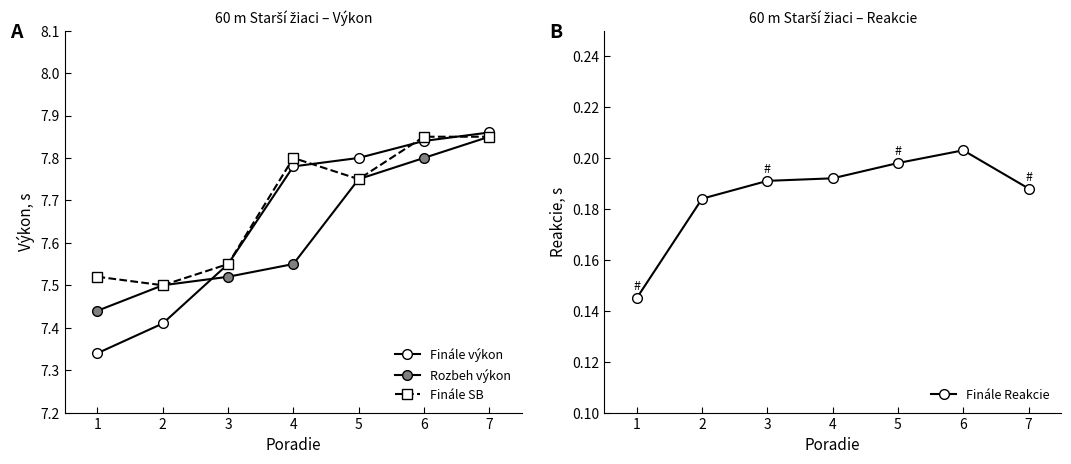

What is the difference between the maximum and minimum values in the Rozbeh výkon series?

0.4